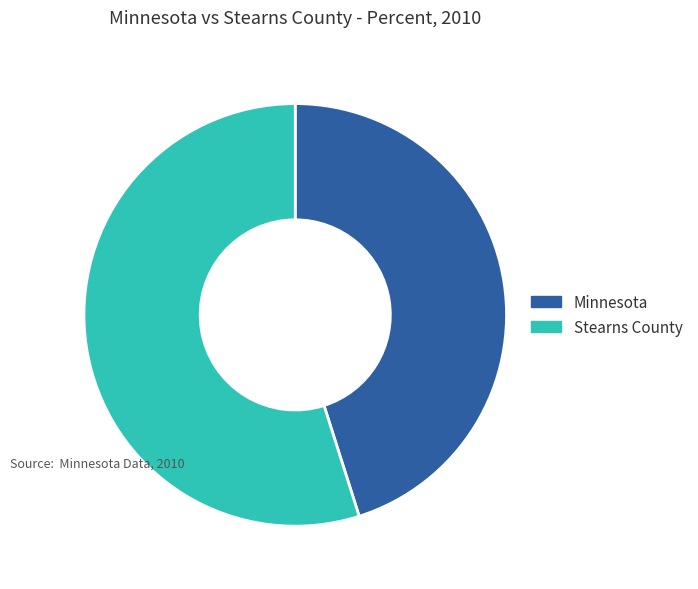

Rank the categories by value from lowest to highest.

Minnesota, Stearns County